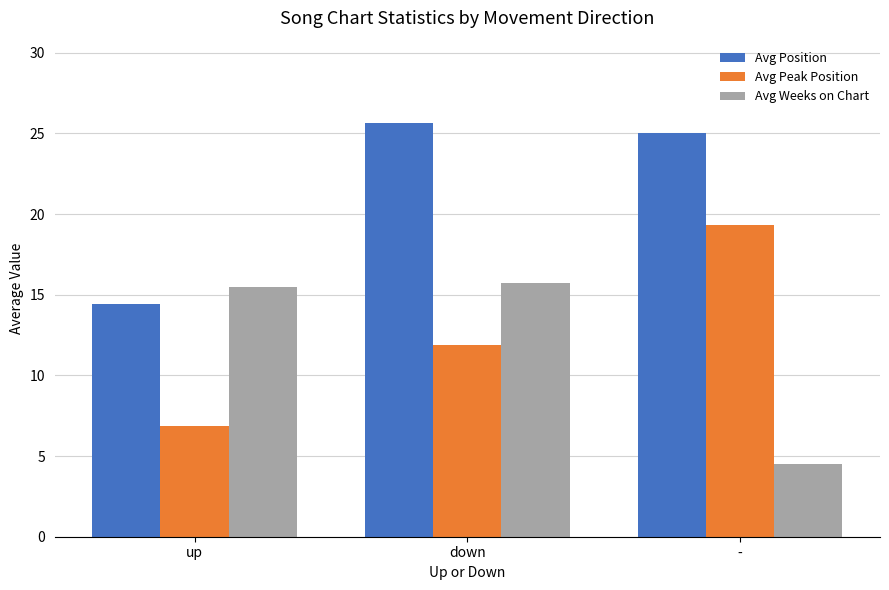

Between up and down, which series saw the biggest shift?

Avg Position